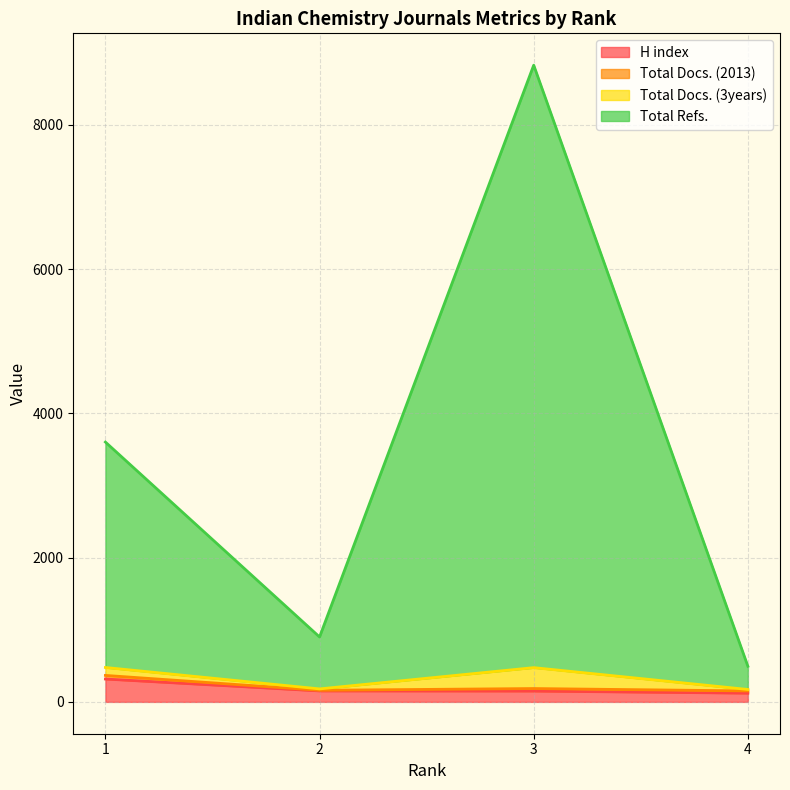

At which category does Total Docs. (3years) reach its first local peak?

3